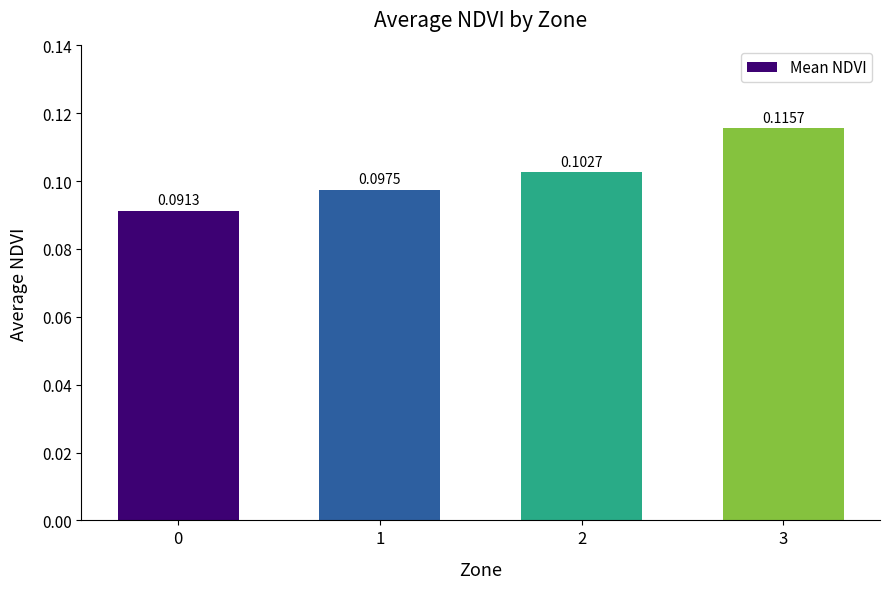

List the labels in order of value, smallest first.

0, 1, 2, 3